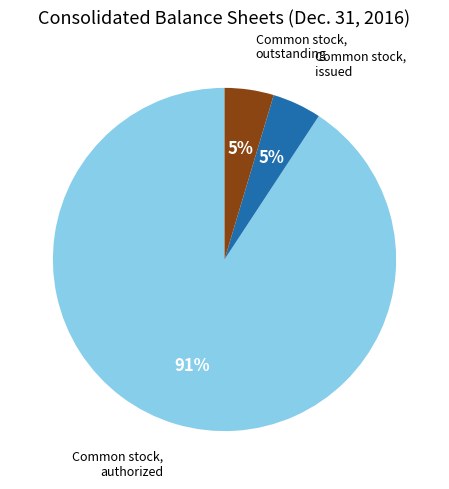

How many segments does this pie chart have?

3